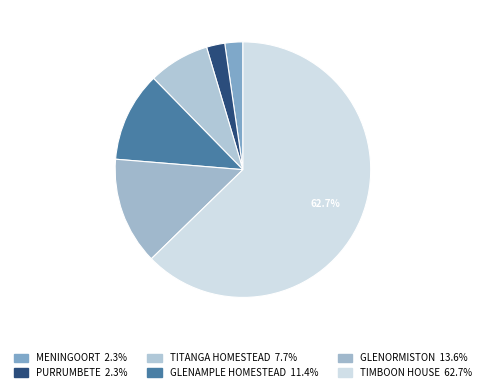

Is it true that GLENAMPLE HOMESTEAD is 18% of the pie?

False